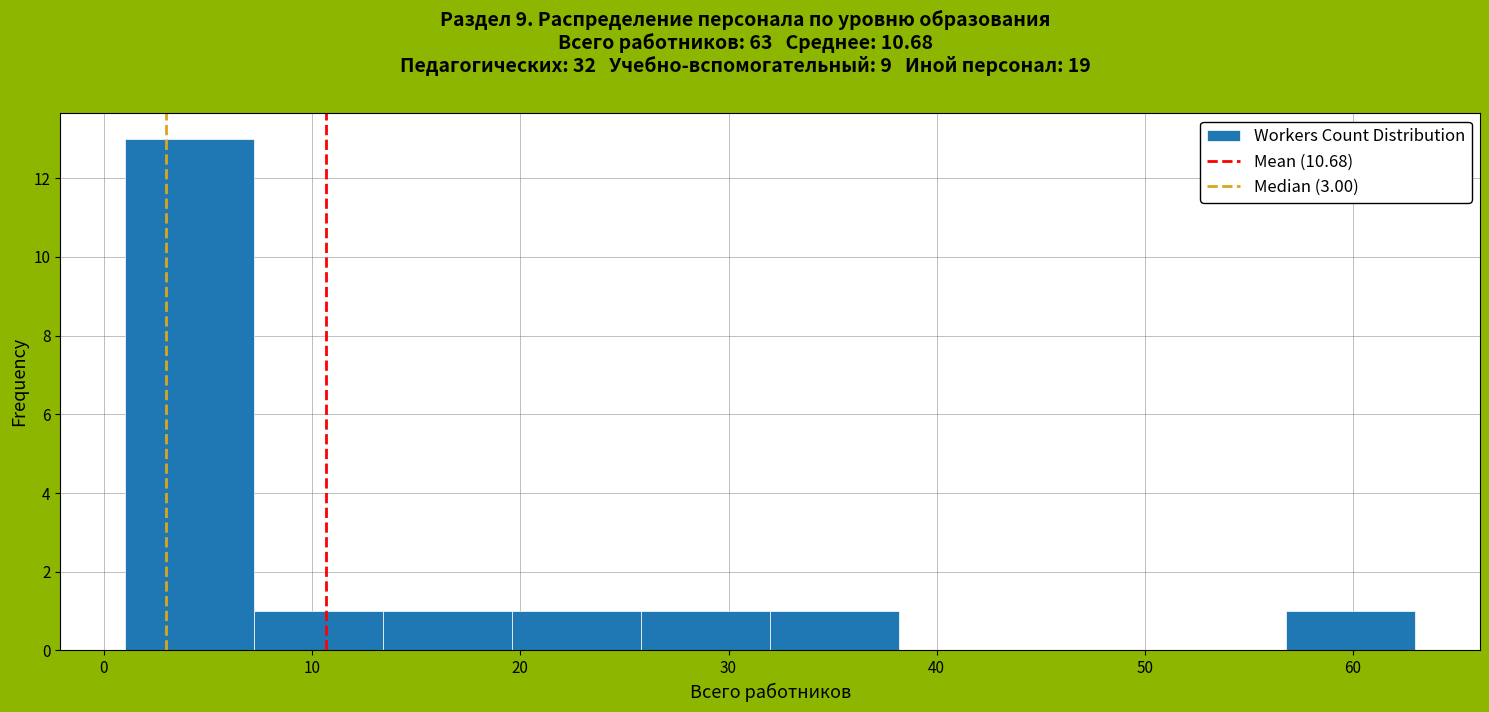

Reading left to right, list every bar in this chart as the range it spans on the x-axis followed by its height. Neither the bar edges nor the heights are printed on the chart, so give them approximately, as read against the axes.

1.0 to 7.2: 13
7.2 to 13.4: 1
13.4 to 19.6: 1
19.6 to 25.8: 1
25.8 to 32.0: 1
32.0 to 38.2: 1
38.2 to 44.4: 0
44.4 to 50.6: 0
50.6 to 56.8: 0
56.8 to 63.0: 1